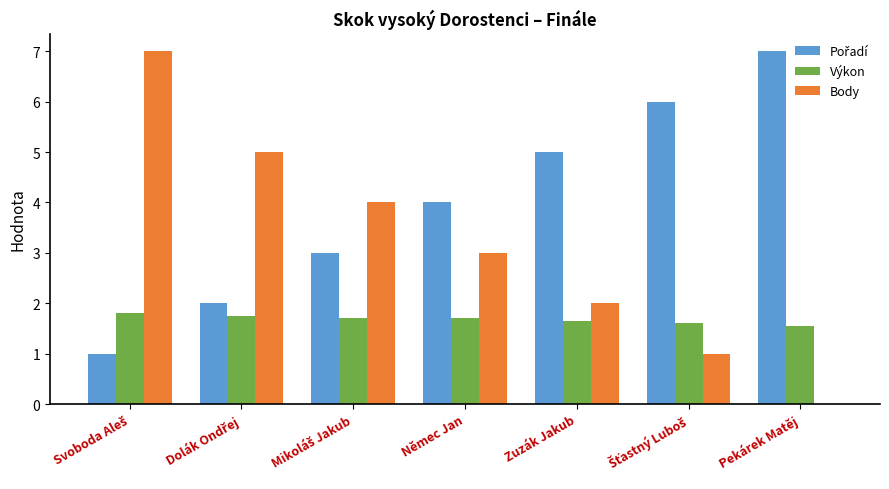

What value does the Body series have at Zuzák Jakub?

2.0